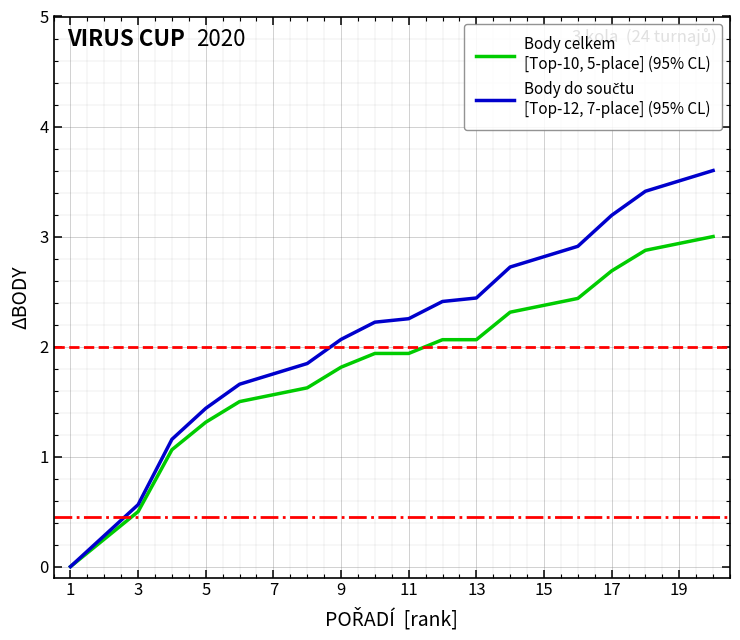

What is the greatest value displayed?

3.6